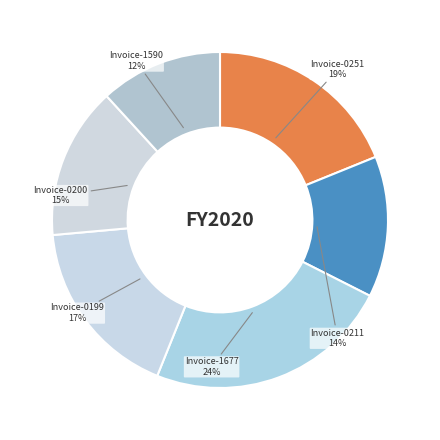

Is there any slice that represents more than half of the pie?

No